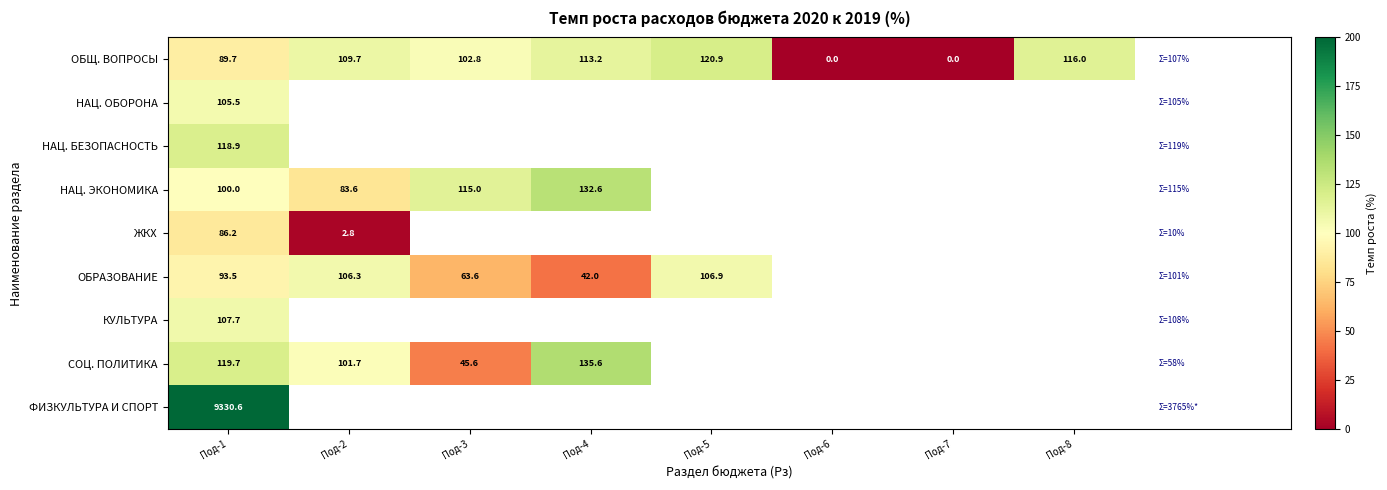

What is the spread (max minus min) of values at Под-4?

93.6